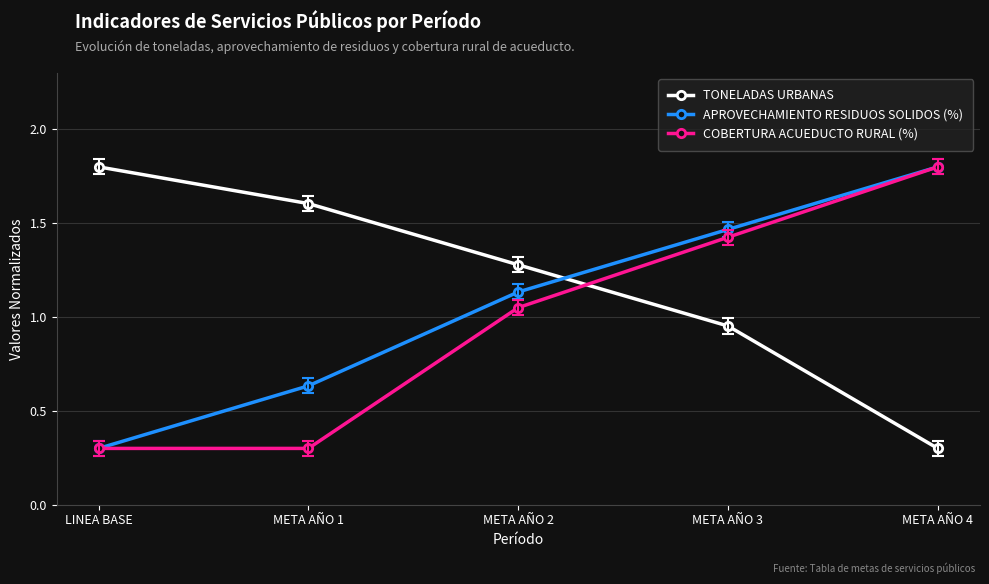

What is the approximate value of COBERTURA ACUEDUCTO RURAL (%) at META AÑO 1?

0.3